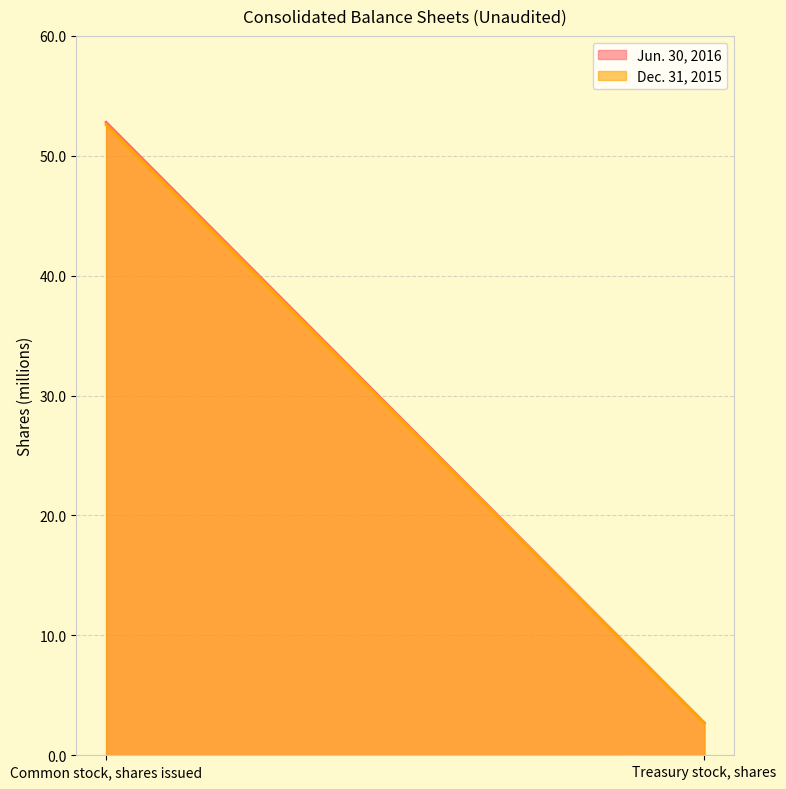

Where does the Dec. 31, 2015 series first go above 52?

Common stock, shares issued